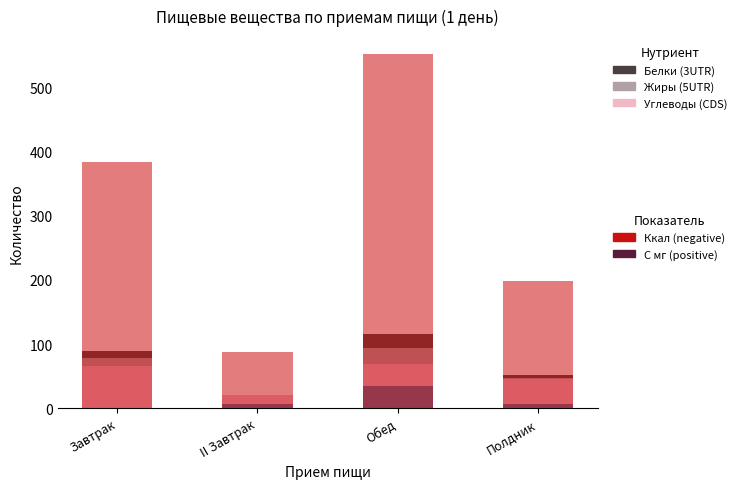

Which label corresponds to the smallest value in the chart?

II Завтрак